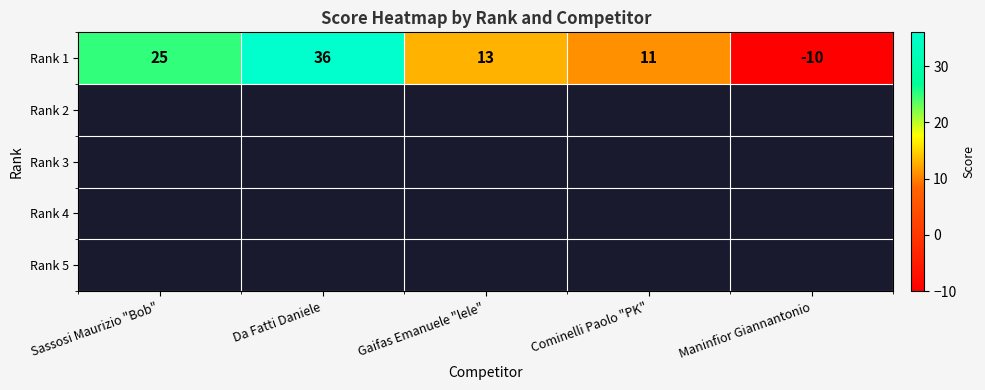

What is the change in value from Da Fatti Daniele to Cominelli Paolo "PK"?

-25